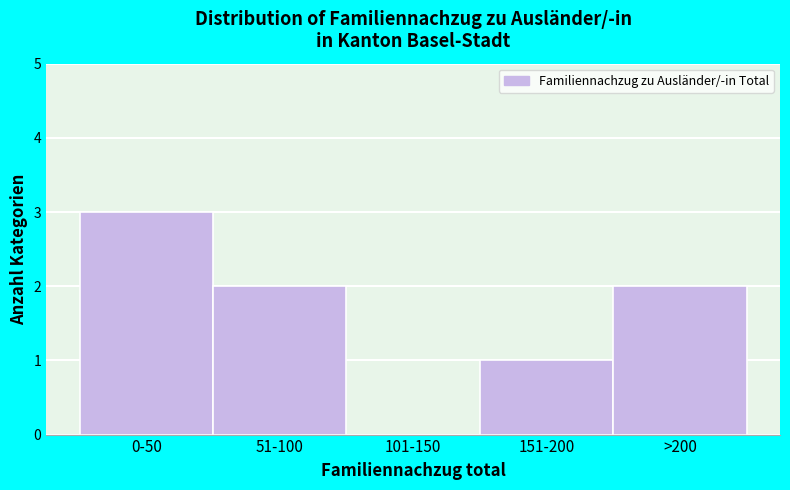

Reading left to right, what are all the values shown in this chart?

0-50=3	51-100=2	101-150=0	151-200=1	>200=2